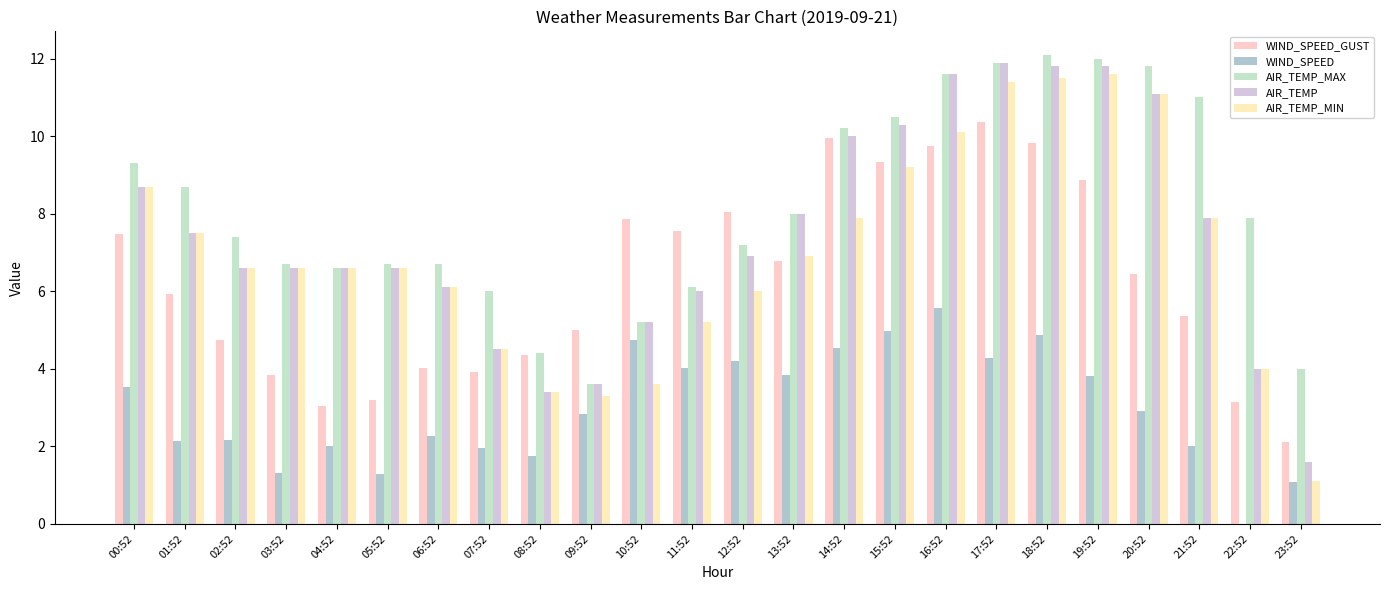

True or false: WIND_SPEED_GUST has a value of 4.4 at 08:52.

True